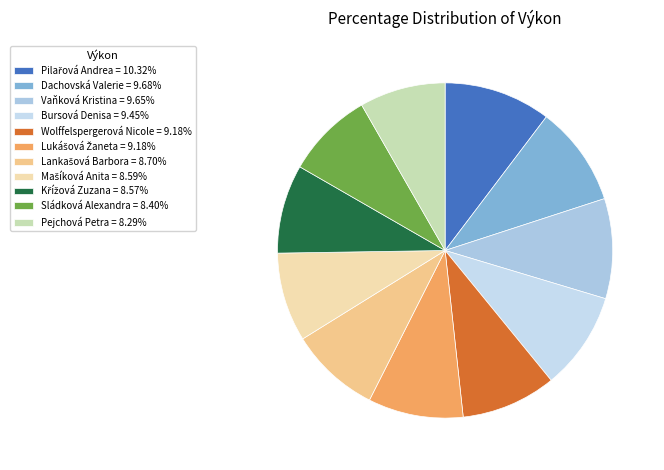

How many segments does this pie chart have?

11